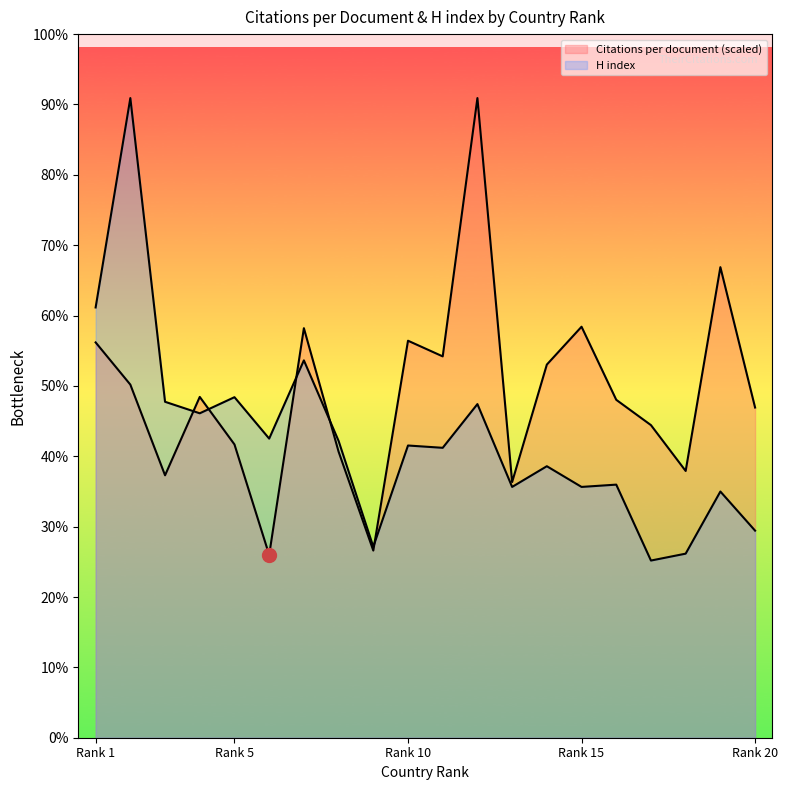

What are all the series names shown in the legend?

Citations per document, H index